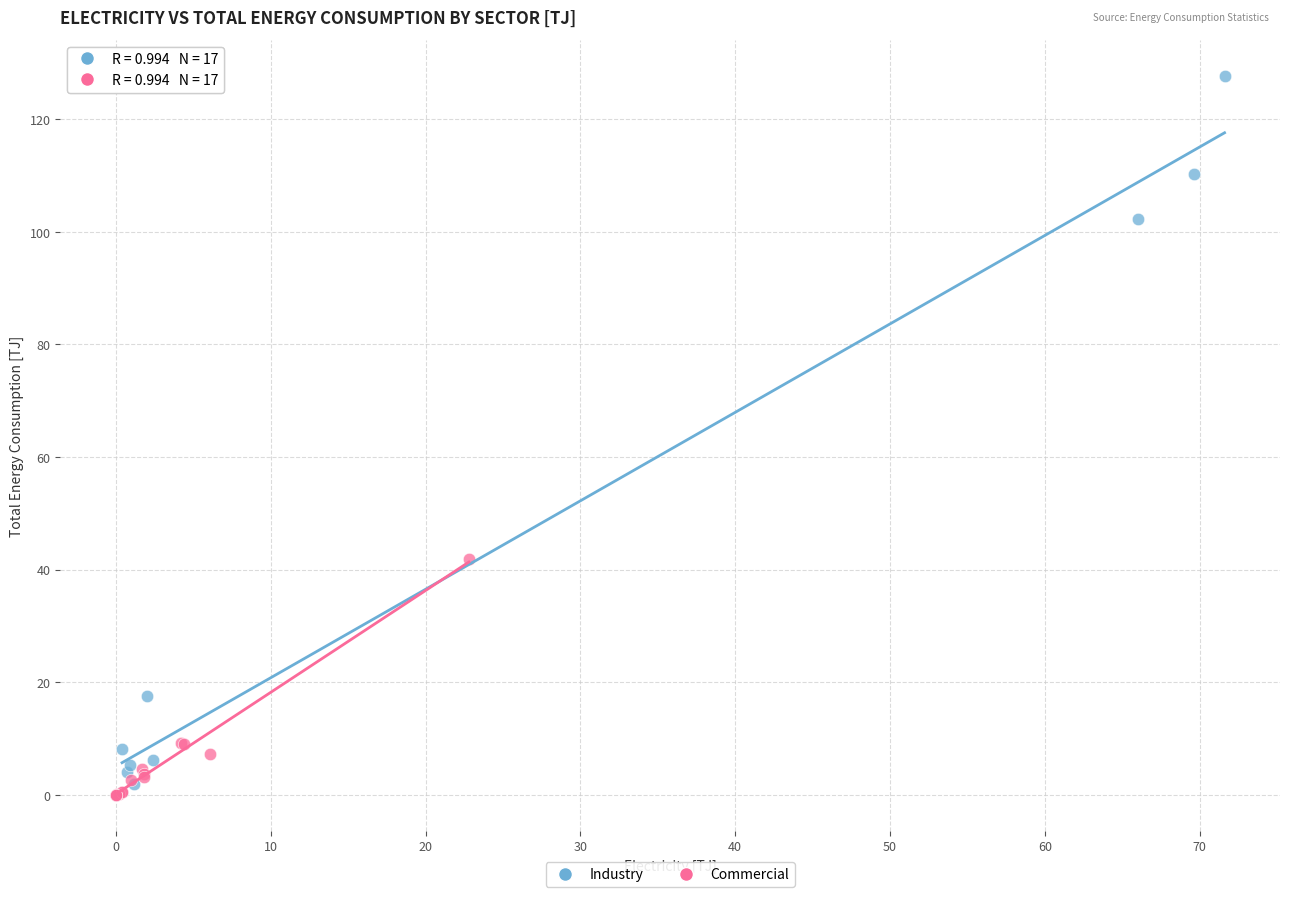

Which series has the largest Y range (max minus min)?

Industry